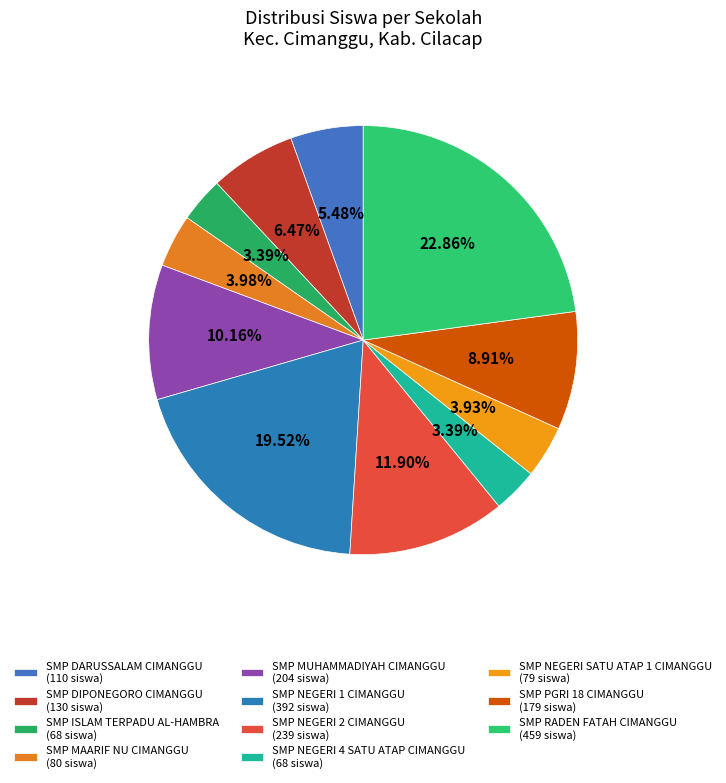

How many slices are in this pie chart?

11